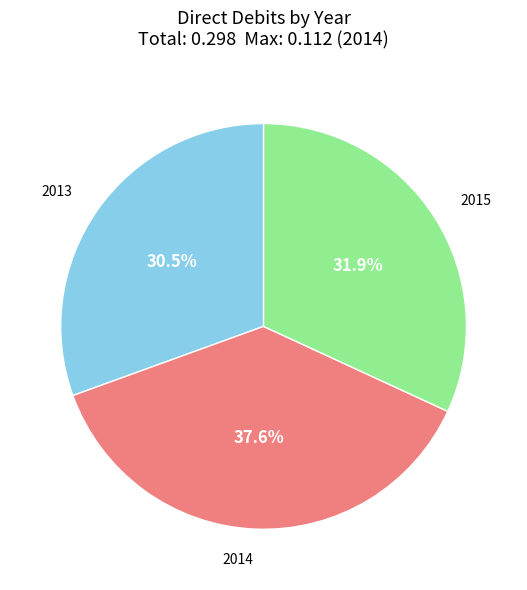

To the nearest percent, what is the difference between the 2015 and 2013 slice percentages?

1%